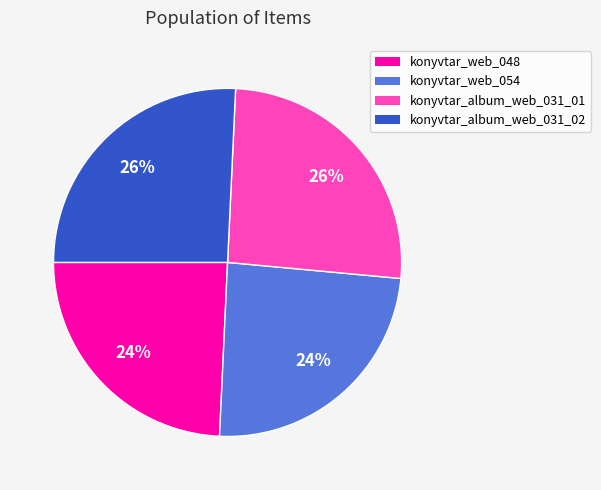

Is it true that konyvtar_web_054 is 24% of the pie?

True